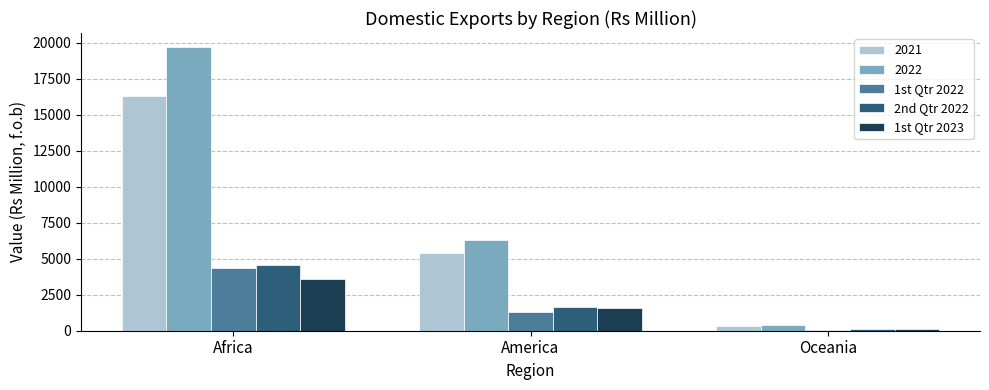

At which category is the sum across all series the highest?

Africa